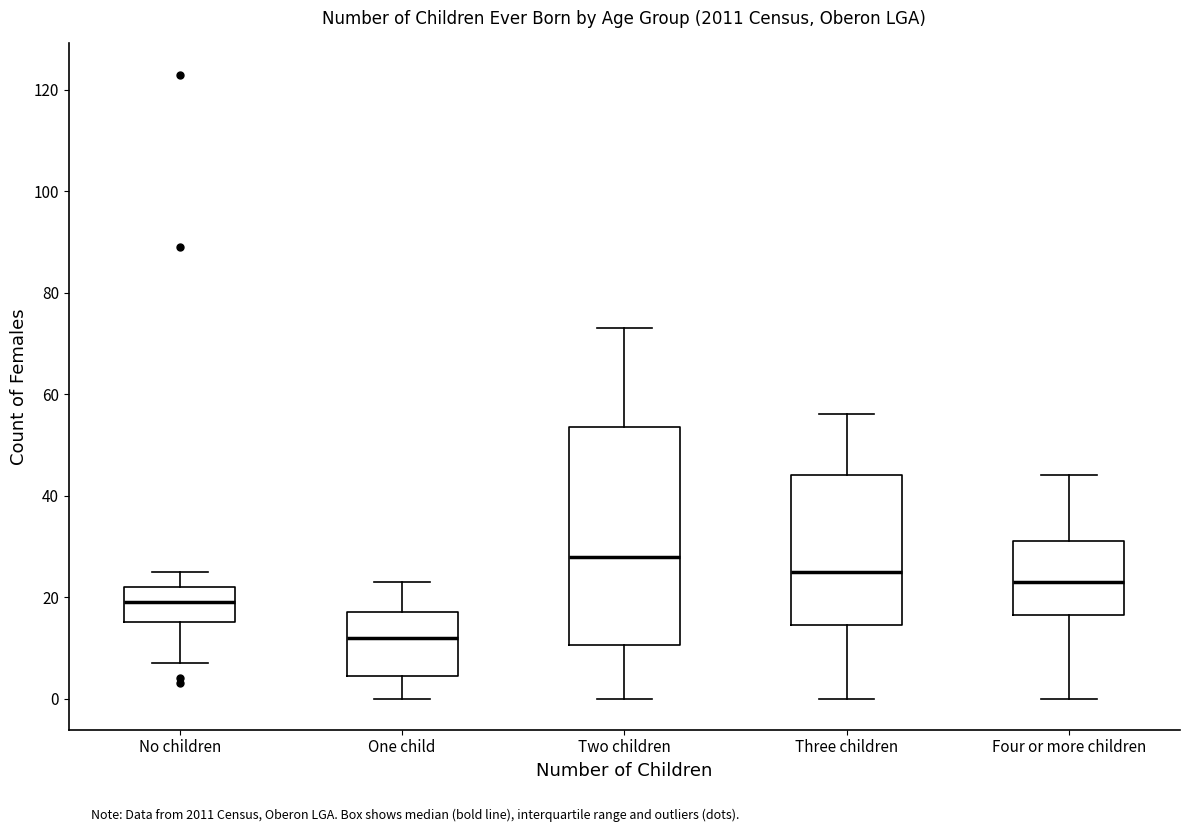

Which box has the lowest median line?

One child